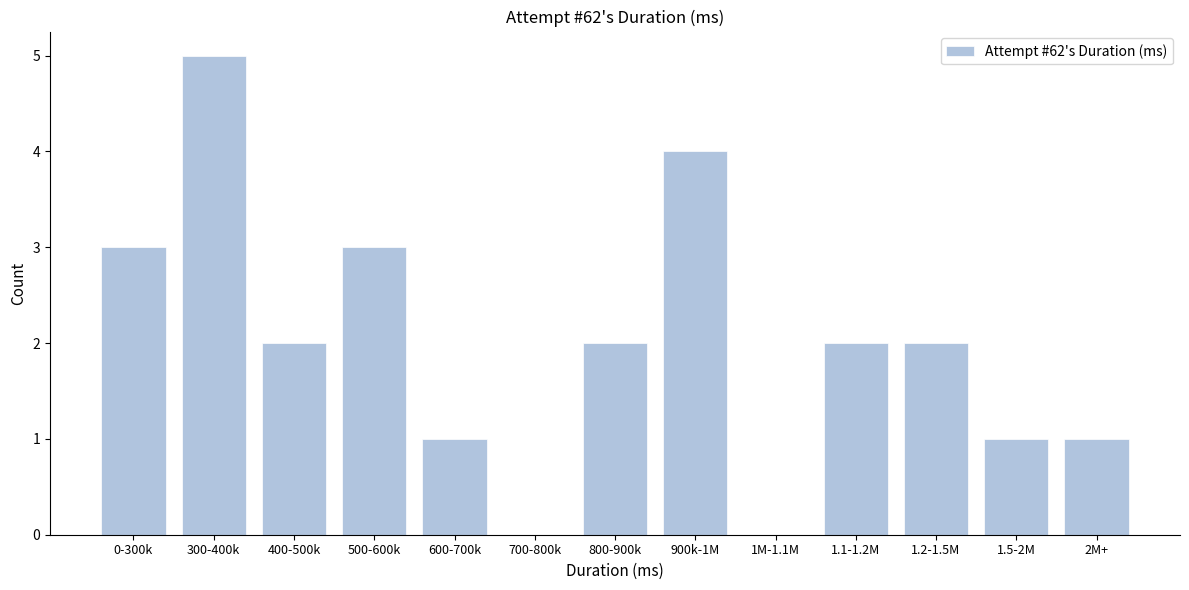

Reading left to right, what are all the values shown in this chart?

0-300k=3	300-400k=5	400-500k=2	500-600k=3	600-700k=1	700-800k=0	800-900k=2	900k-1M=4	1M-1.1M=0	1.1-1.2M=2	1.2-1.5M=2	1.5-2M=1	2M+=1